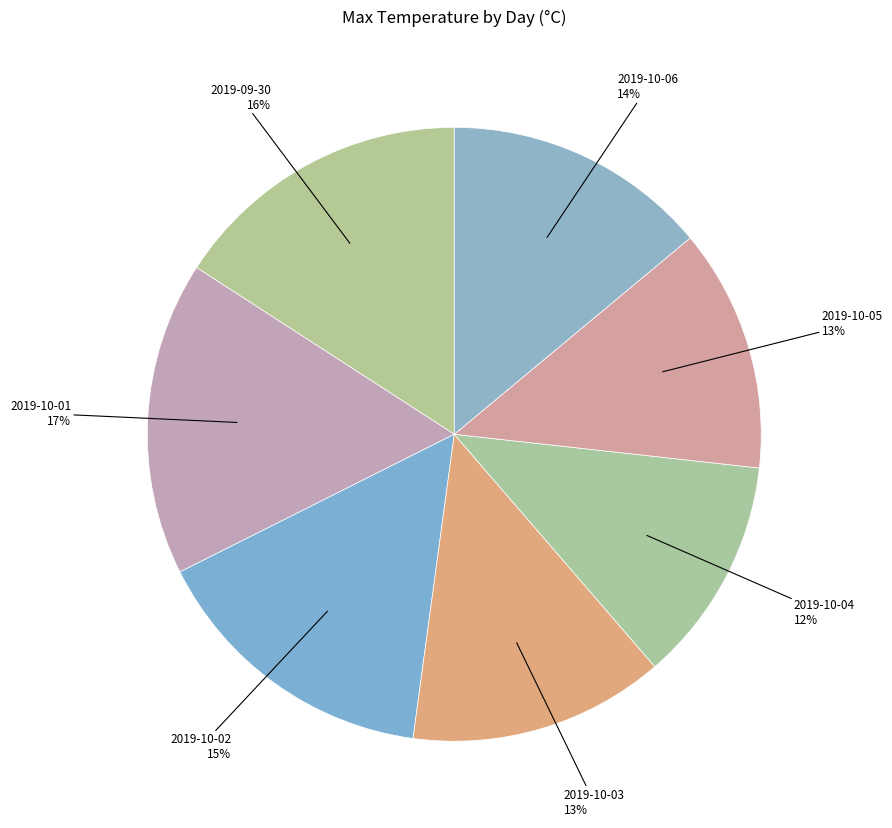

Count the number of slices in the pie.

7